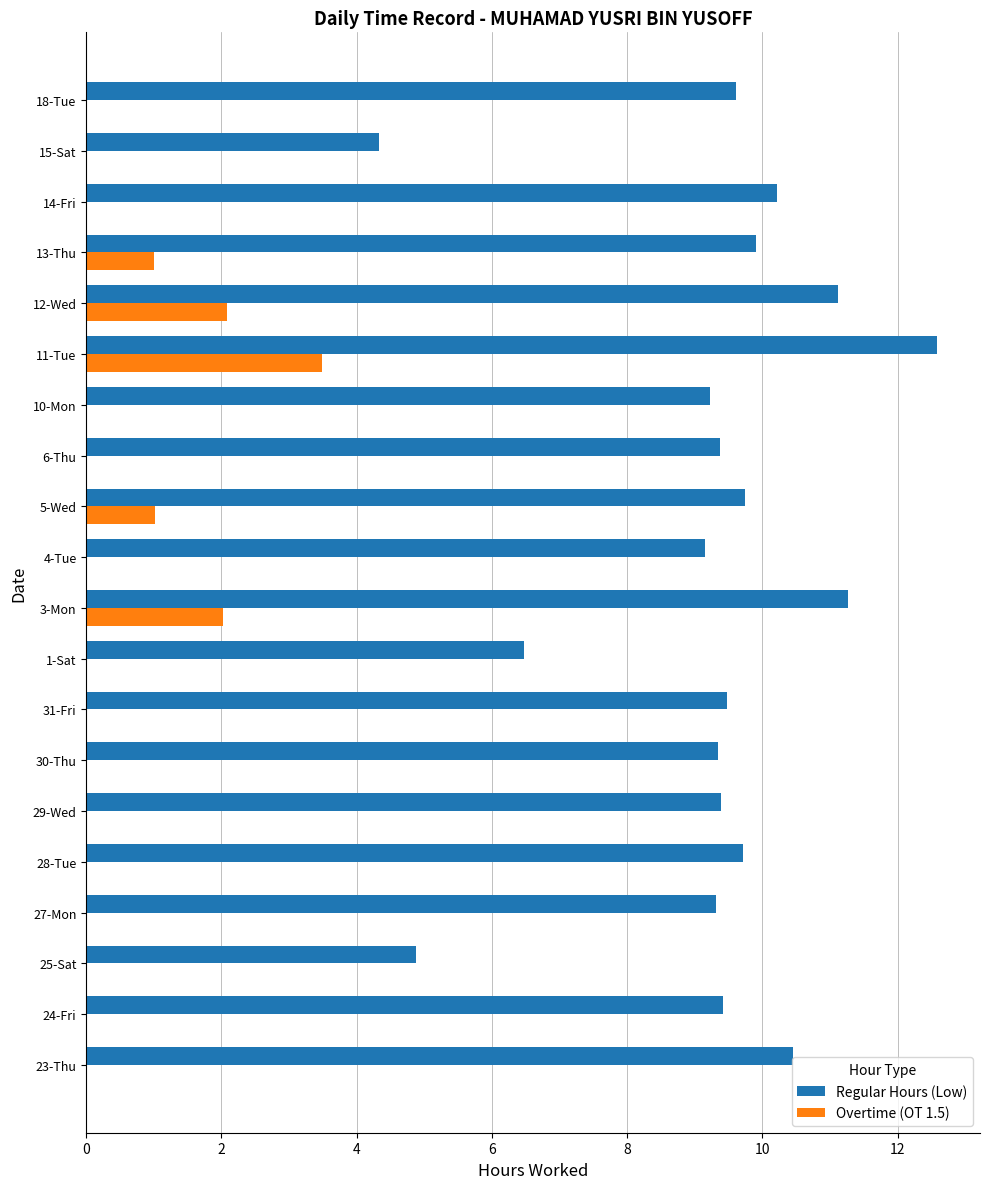

How many data points does each series have?

20